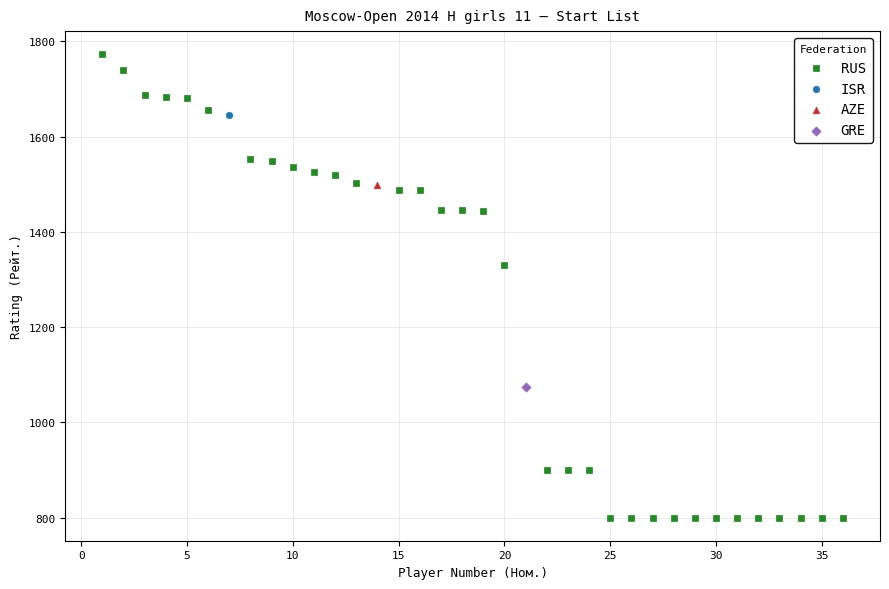

What are all the series names shown in the legend?

RUS, ISR, AZE, GRE